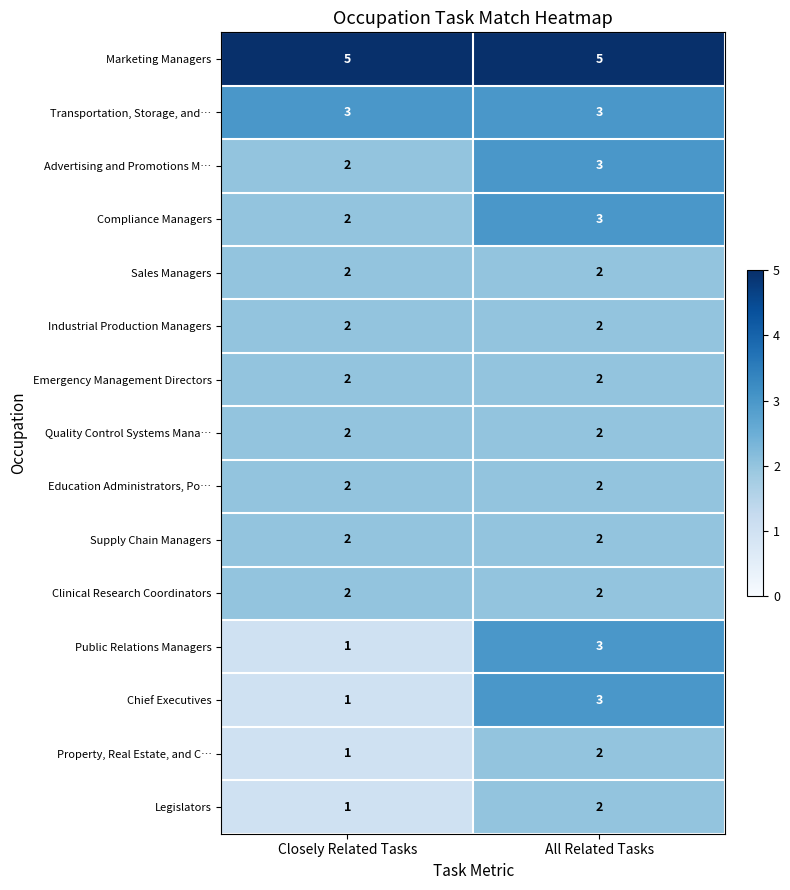

The value of Industrial Production Managers at Closely Related Tasks is 2. True or false?

True